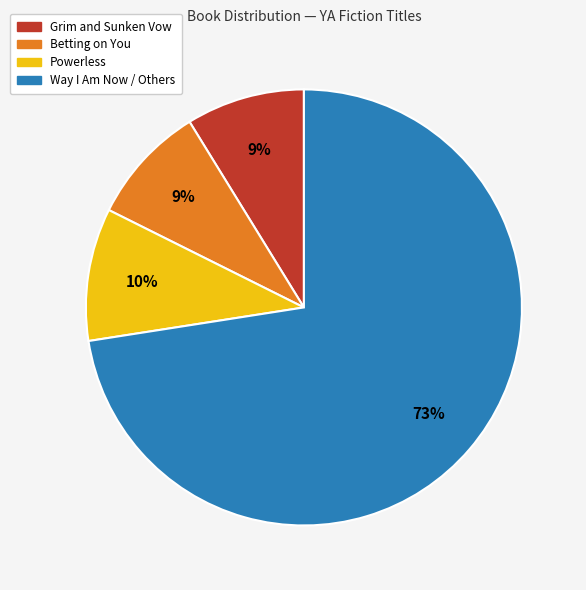

Is there any slice that represents more than half of the pie?

Yes